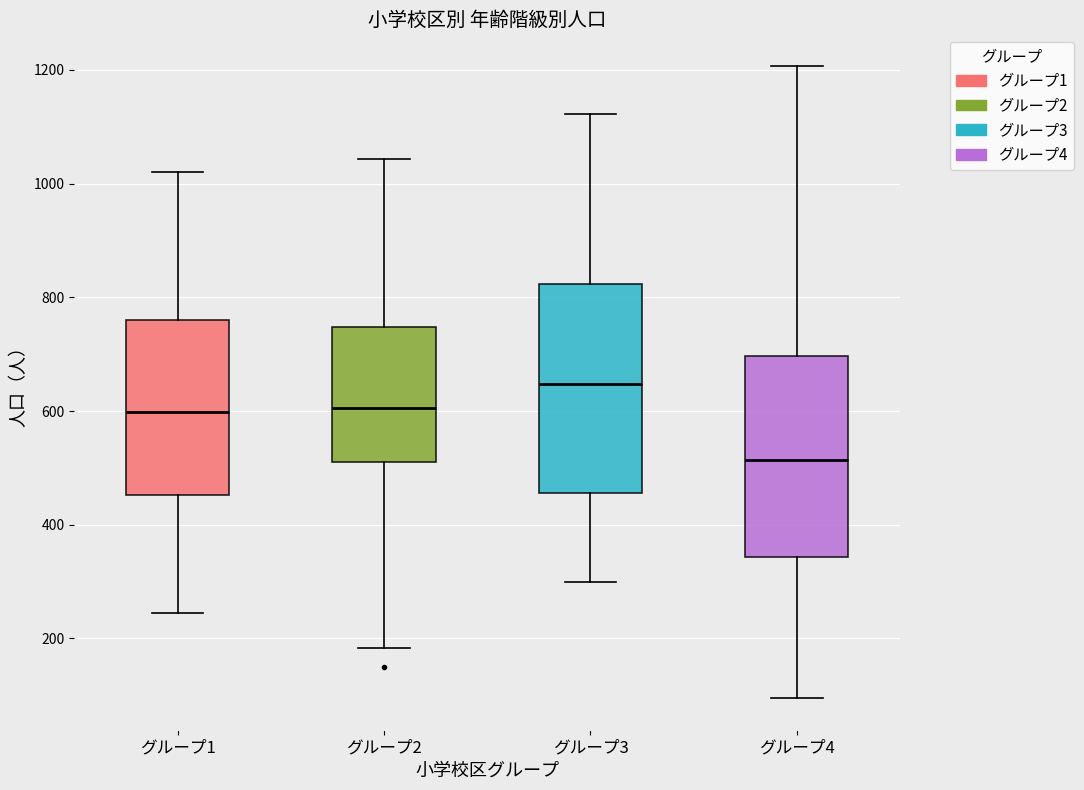

Reading left to right, read every box against the y-axis: the position of its median line, the range the box covers, and the ends of its whiskers. The values are not printed on the chart, so give them approximately, as read against the axis.

グループ1: median 600, box 460 to 760, whiskers 240 to 1020
グループ2: median 600, box 500 to 740, whiskers 180 to 1040
グループ3: median 640, box 460 to 820, whiskers 300 to 1120
グループ4: median 520, box 340 to 700, whiskers 100 to 1200